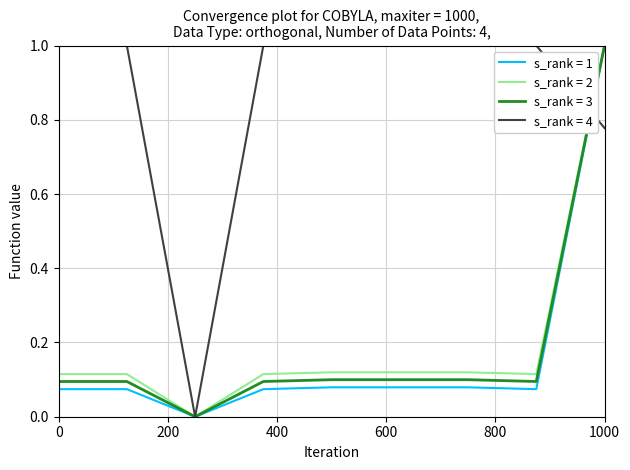

What is the highest value of the s_rank = 3 series?

1.0